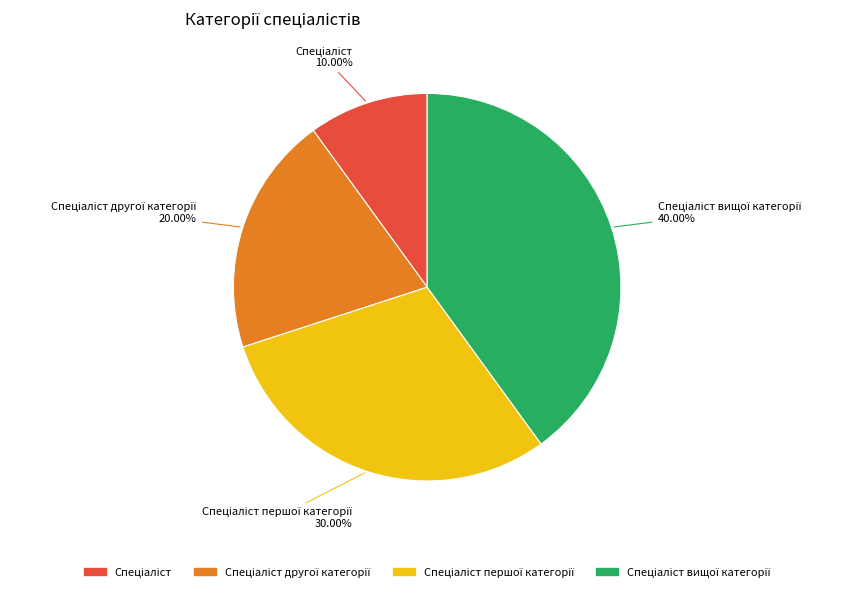

How many slices are in this pie chart?

4